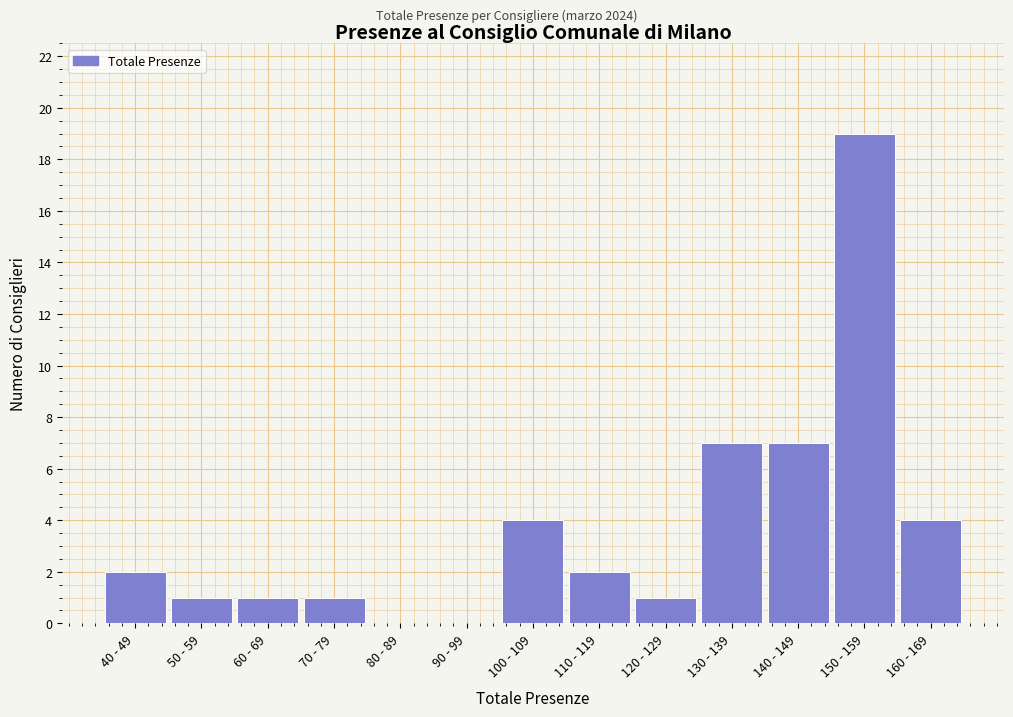

Reading left to right, list all the values displayed in this chart.

40 - 49=2	50 - 59=1	60 - 69=1	70 - 79=1	80 - 89=0	90 - 99=0	100 - 109=4	110 - 119=2	120 - 129=1	130 - 139=7	140 - 149=7	150 - 159=19	160 - 169=4